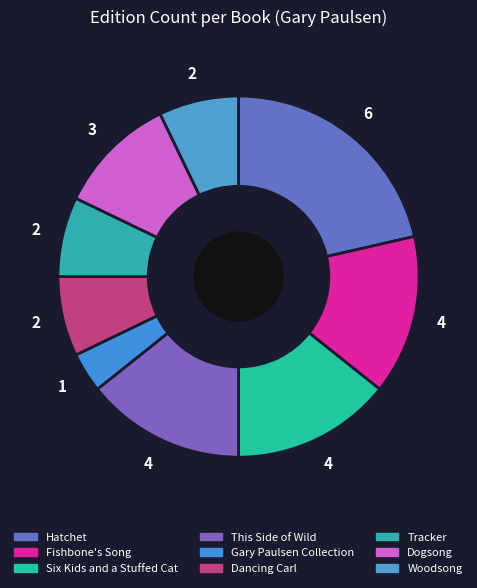

Rank the categories by value from lowest to highest.

Gary Paulsen Collection, Dancing Carl, Tracker, Woodsong, Dogsong, Fishbone's Song, Six Kids and a Stuffed Cat, This Side of Wild, Hatchet